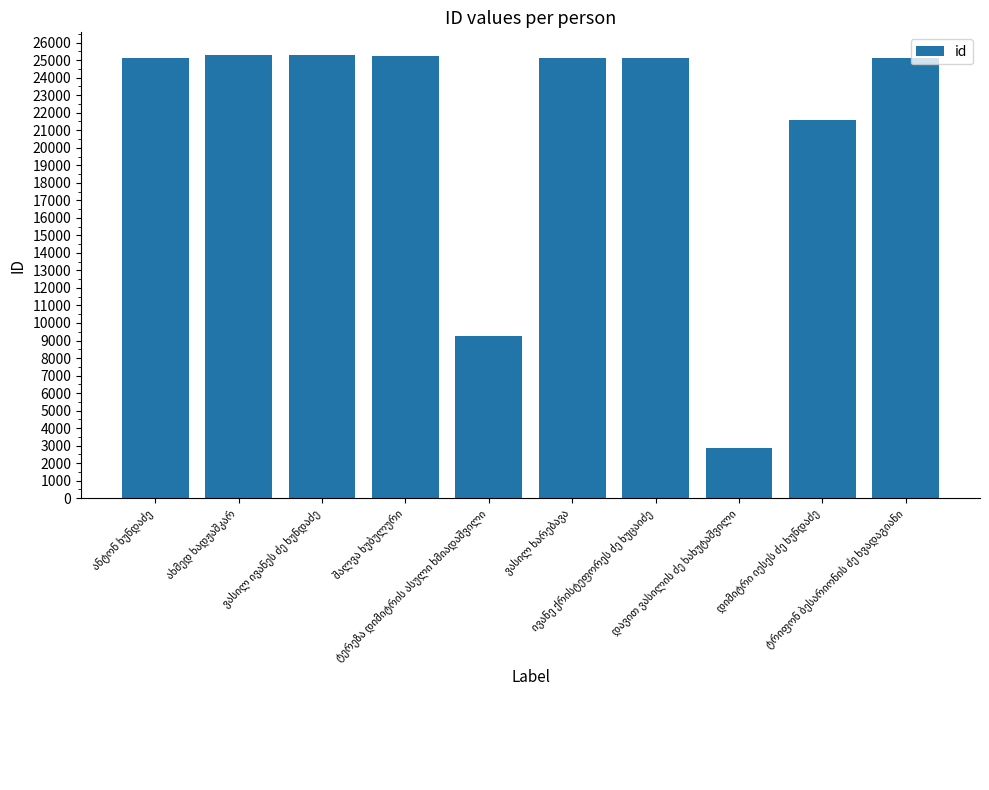

What is the difference between the second highest and minimum values?

22454